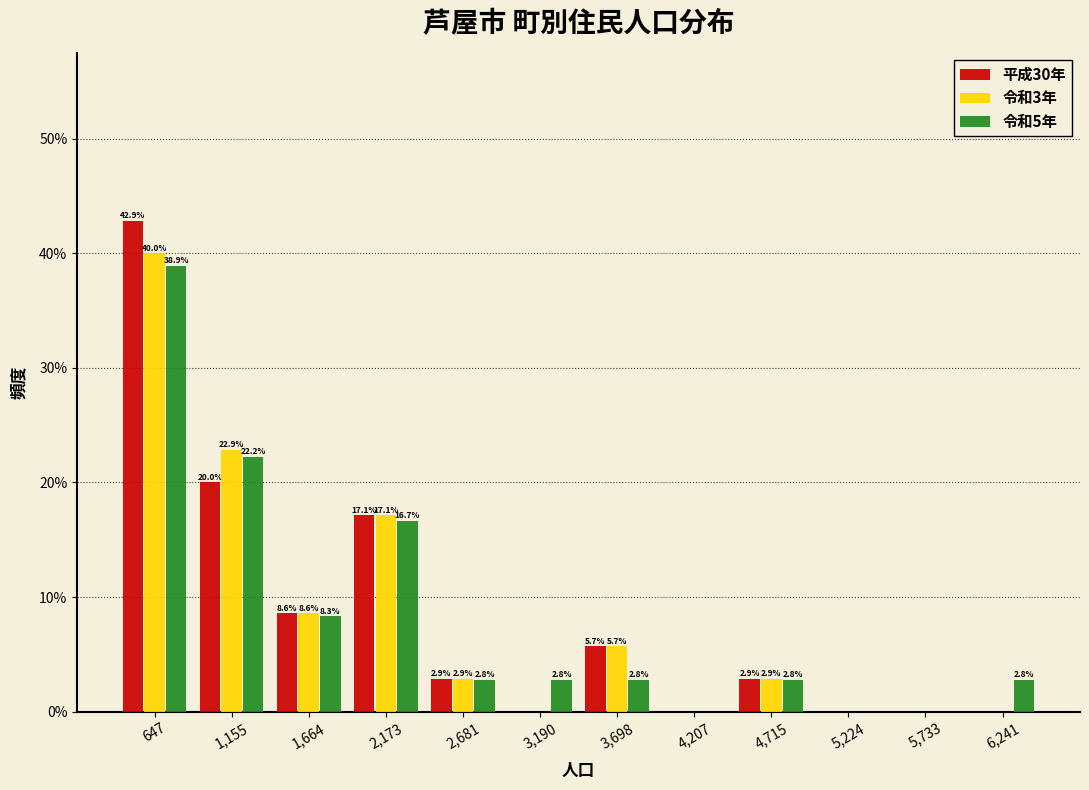

In the 令和5年 series, which range on the x-axis has the tallest bar?

400 to 900